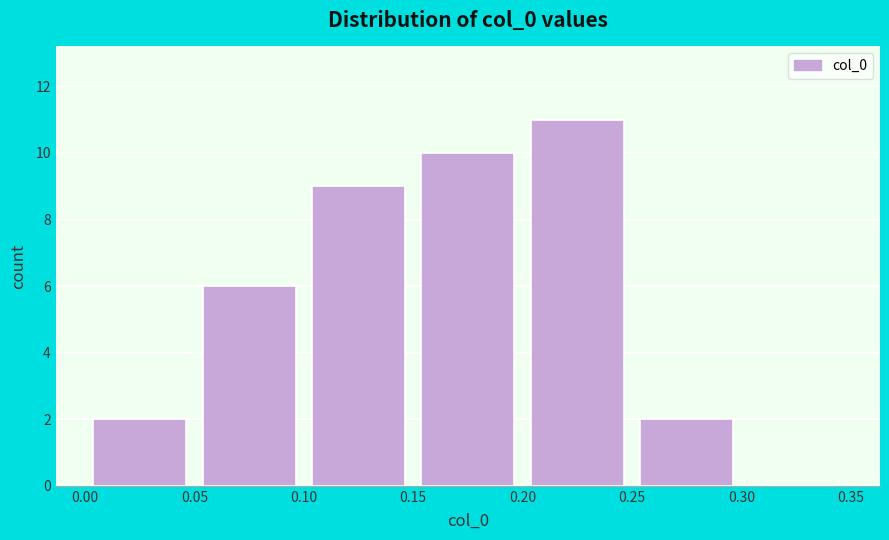

Reading left to right, transcribe this chart: for each bar, give the range it covers on the x-axis and its height. The values are not printed on the chart, so give them approximately, as read against the axis.

0.00 to 0.05: 2
0.05 to 0.10: 6
0.10 to 0.15: 9
0.15 to 0.20: 10
0.20 to 0.25: 11
0.25 to 0.30: 2
0.30 to 0.35: 0